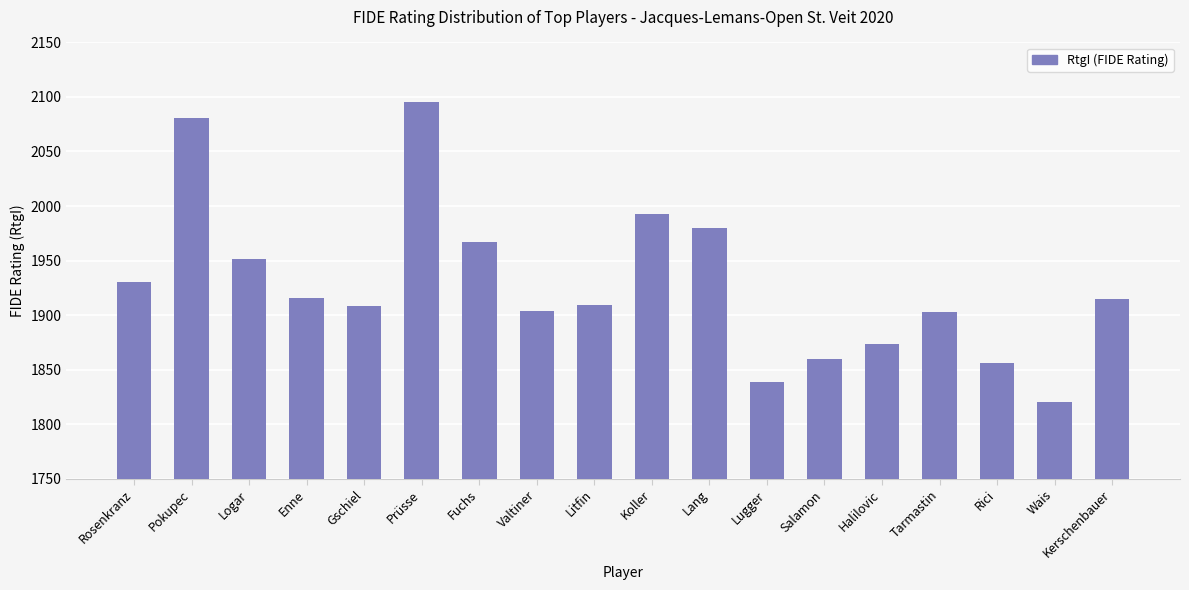

Is it true that the value at Halilovic is 1873?

True